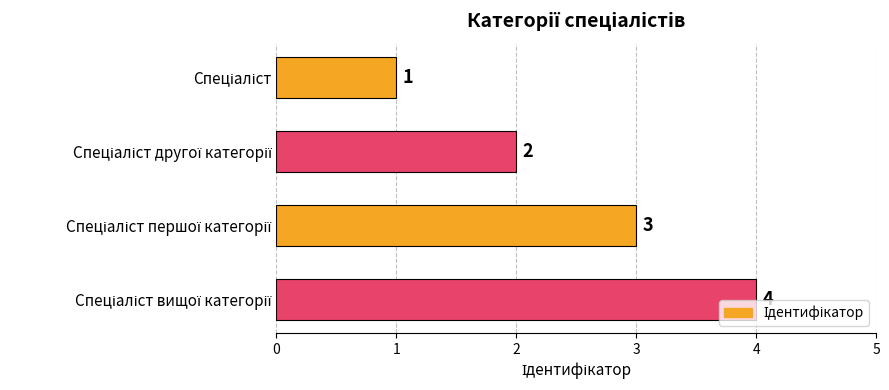

How many values are between 2 and 4?

3